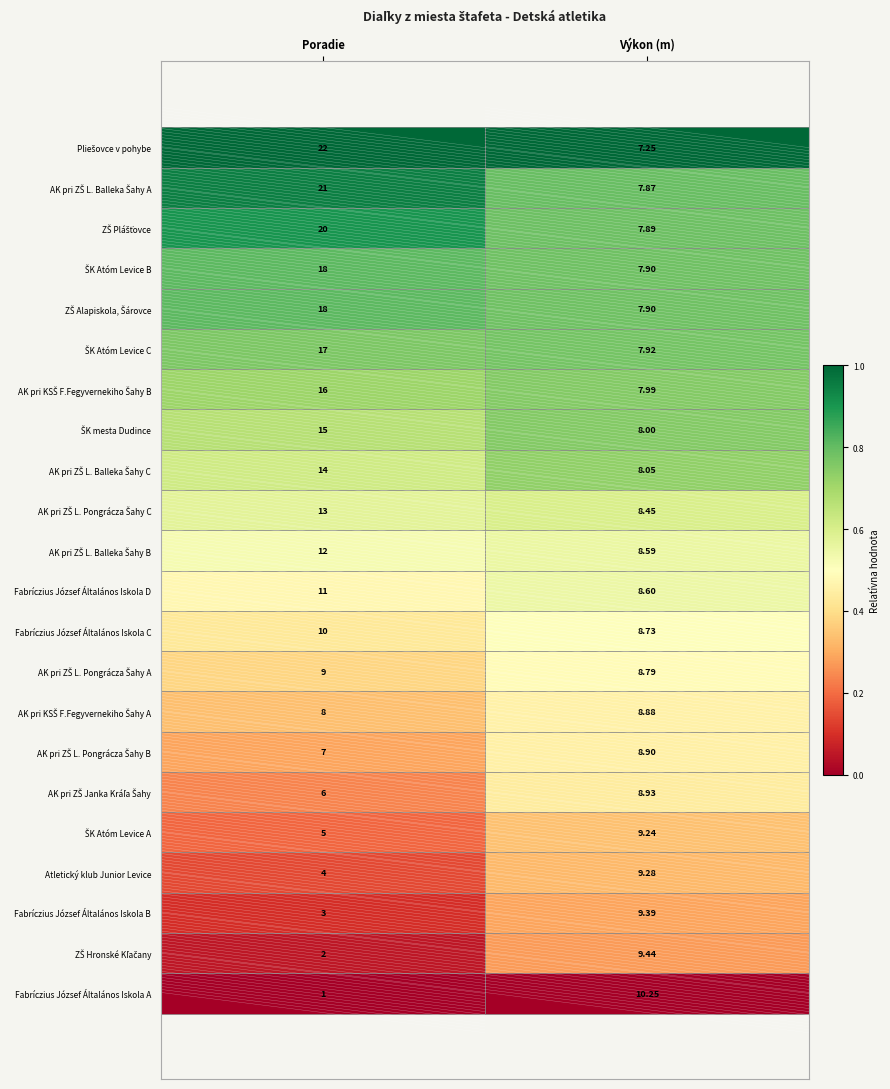

How many categories are shown in the chart?

2